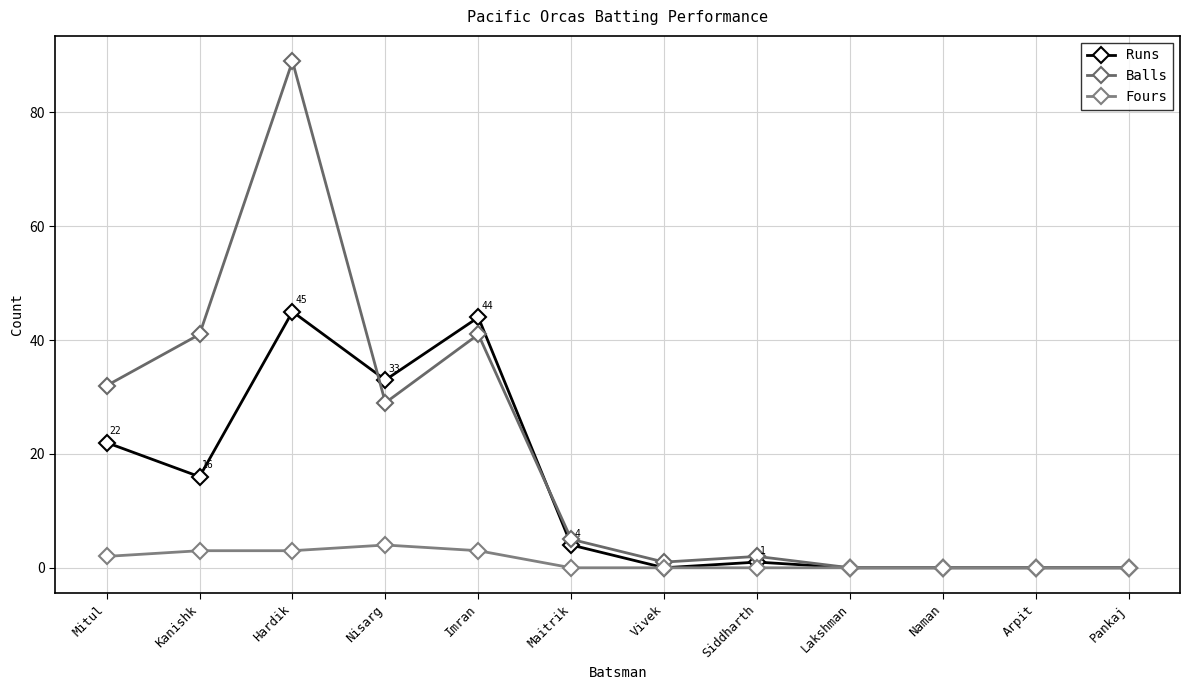

True or false: Fours and Balls cross at least once.

False